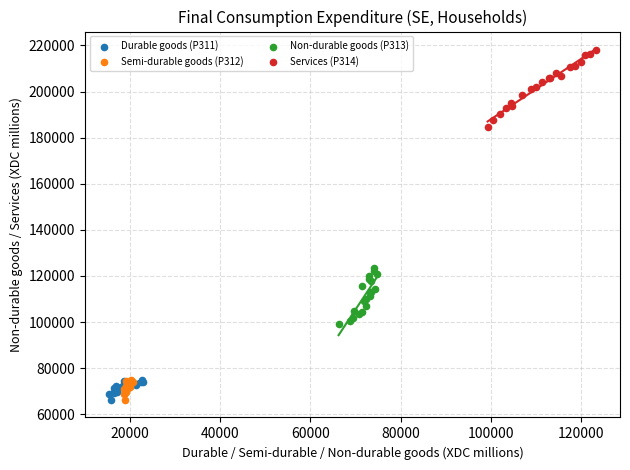

Which series contains the highest Y value?

Services (P314)